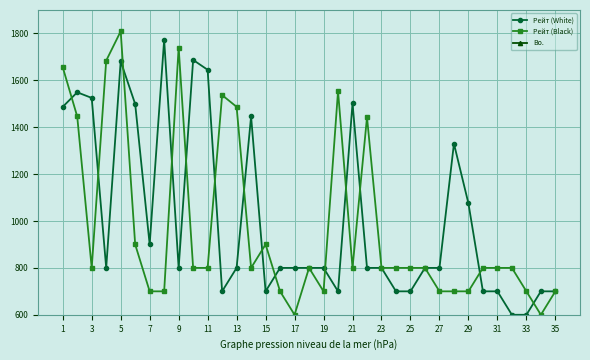

Read the Рейт (Black) value at 27.

700